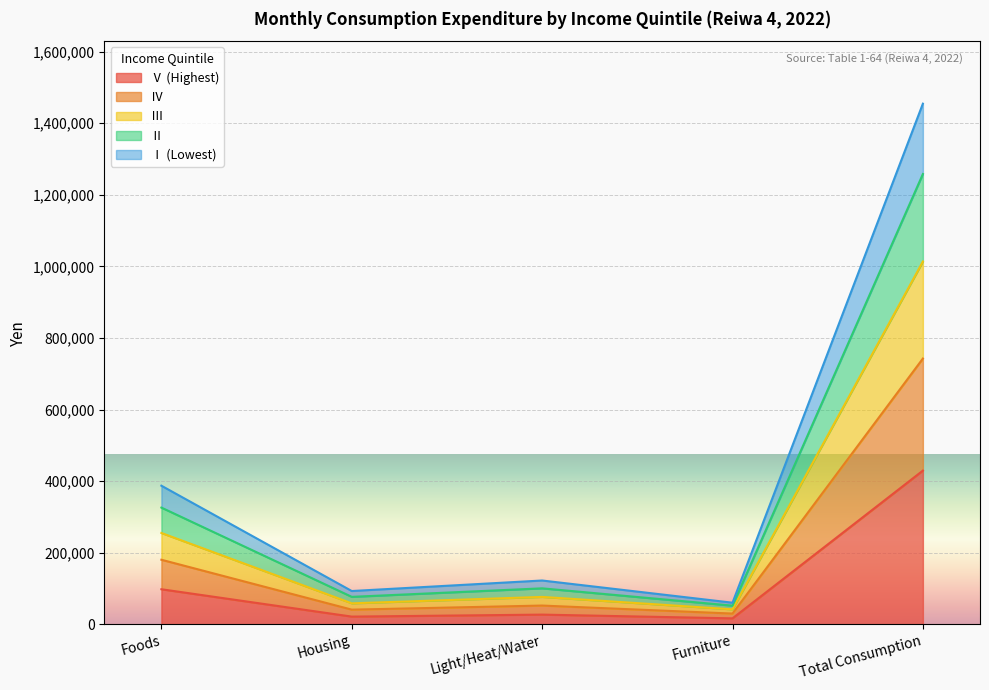

True or false: Ⅴ (Highest) and Ⅲ cross at least once.

False